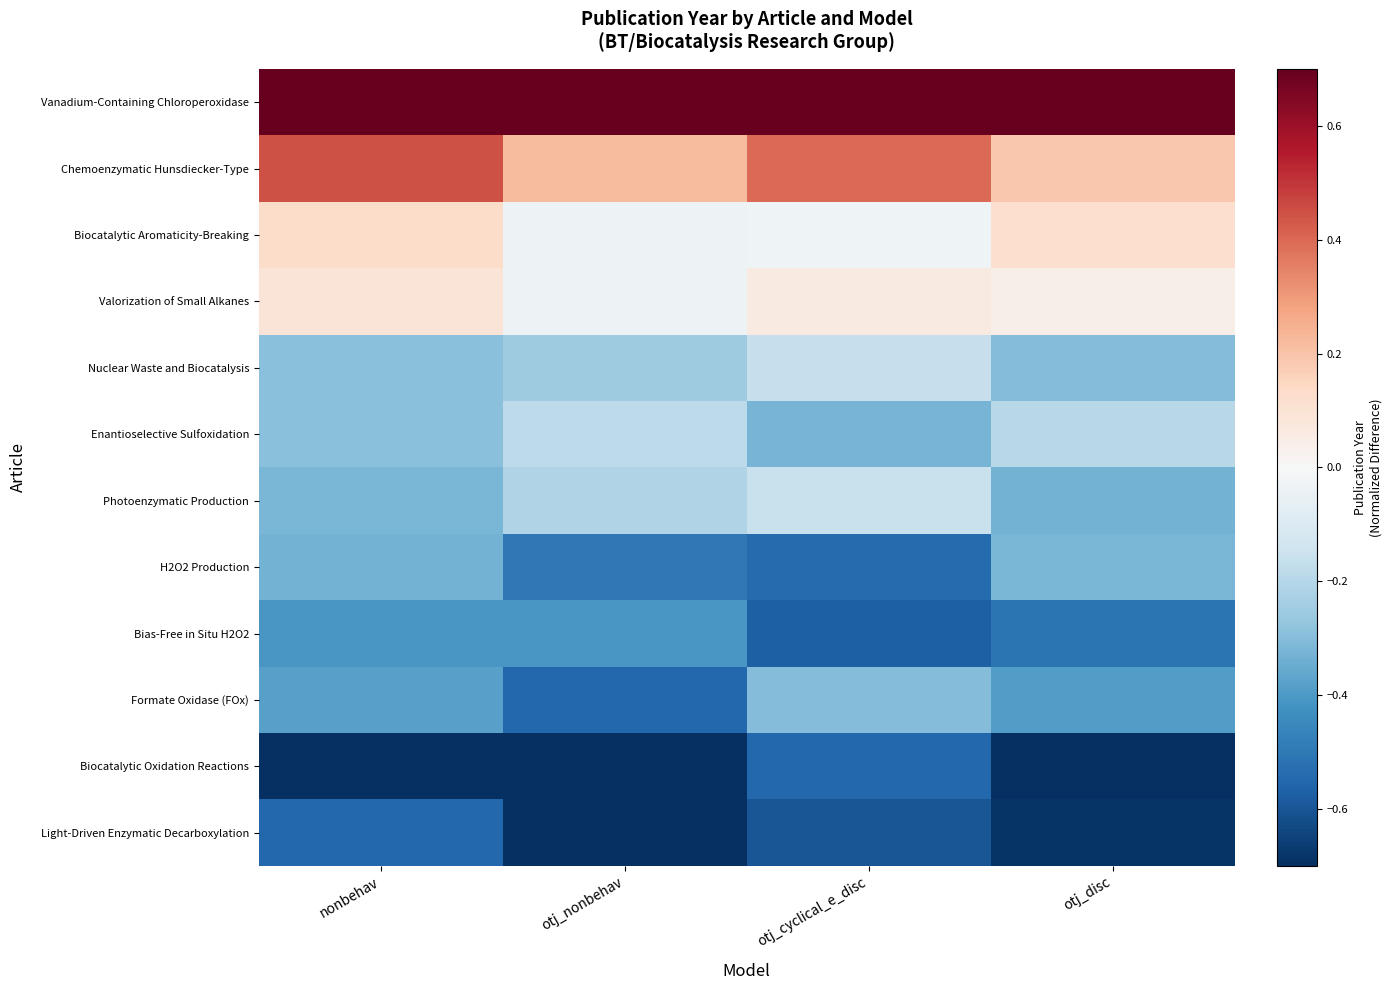

Reading right to left, transcribe all the data shown in this chart.

Vanadium-Containing Chloroperoxidase: otj_disc=0.8	otj_cyclical_e_disc=0.8	otj_nonbehav=0.8	nonbehav=0.8
Chemoenzymatic Hunsdiecker-Type: otj_disc=0.2	otj_cyclical_e_disc=0.4	otj_nonbehav=0.2	nonbehav=0.4
Biocatalytic Aromaticity-Breaking: otj_disc=0.1	otj_cyclical_e_disc=-0.0	otj_nonbehav=-0.0	nonbehav=0.1
Valorization of Small Alkanes: otj_disc=0.0	otj_cyclical_e_disc=0.1	otj_nonbehav=-0.0	nonbehav=0.1
Nuclear Waste and Biocatalysis: otj_disc=-0.3	otj_cyclical_e_disc=-0.2	otj_nonbehav=-0.2	nonbehav=-0.3
Enantioselective Sulfoxidation: otj_disc=-0.2	otj_cyclical_e_disc=-0.3	otj_nonbehav=-0.2	nonbehav=-0.3
Photoenzymatic Production: otj_disc=-0.3	otj_cyclical_e_disc=-0.2	otj_nonbehav=-0.2	nonbehav=-0.3
H2O2 Production: otj_disc=-0.3	otj_cyclical_e_disc=-0.5	otj_nonbehav=-0.5	nonbehav=-0.3
Bias-Free in Situ H2O2: otj_disc=-0.5	otj_cyclical_e_disc=-0.6	otj_nonbehav=-0.4	nonbehav=-0.4
Formate Oxidase (FOx): otj_disc=-0.4	otj_cyclical_e_disc=-0.3	otj_nonbehav=-0.5	nonbehav=-0.4
Biocatalytic Oxidation Reactions: otj_disc=-0.7	otj_cyclical_e_disc=-0.6	otj_nonbehav=-0.8	nonbehav=-0.8
Light-Driven Enzymatic Decarboxylation: otj_disc=-0.7	otj_cyclical_e_disc=-0.6	otj_nonbehav=-0.7	nonbehav=-0.5